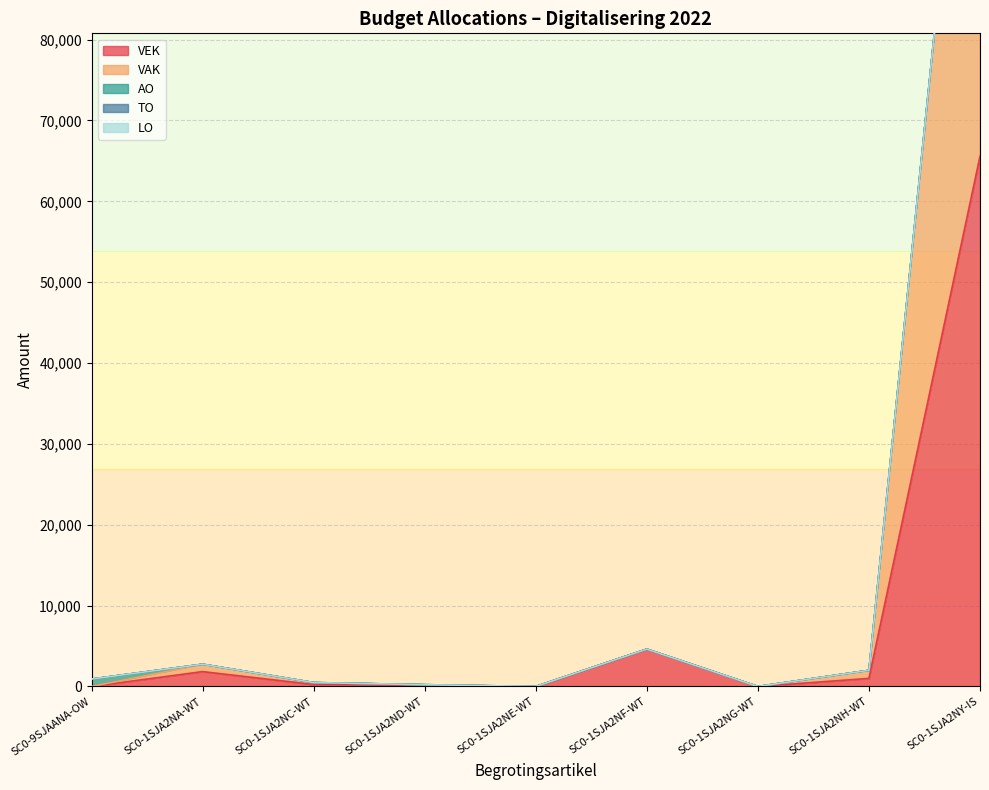

Rank the series at SC0-1SJA2ND-WT from highest to lowest value.

VEK, VAK, AO, TO, LO